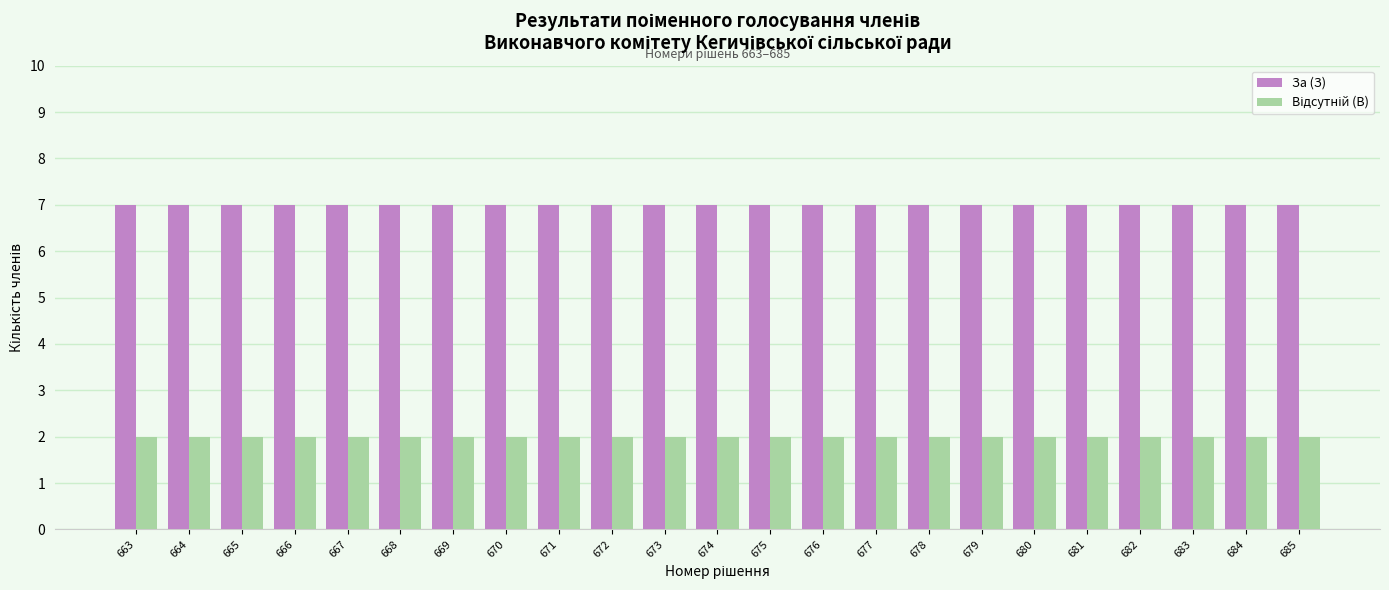

What is the sum of the За (З) values at 671 and 666?

14